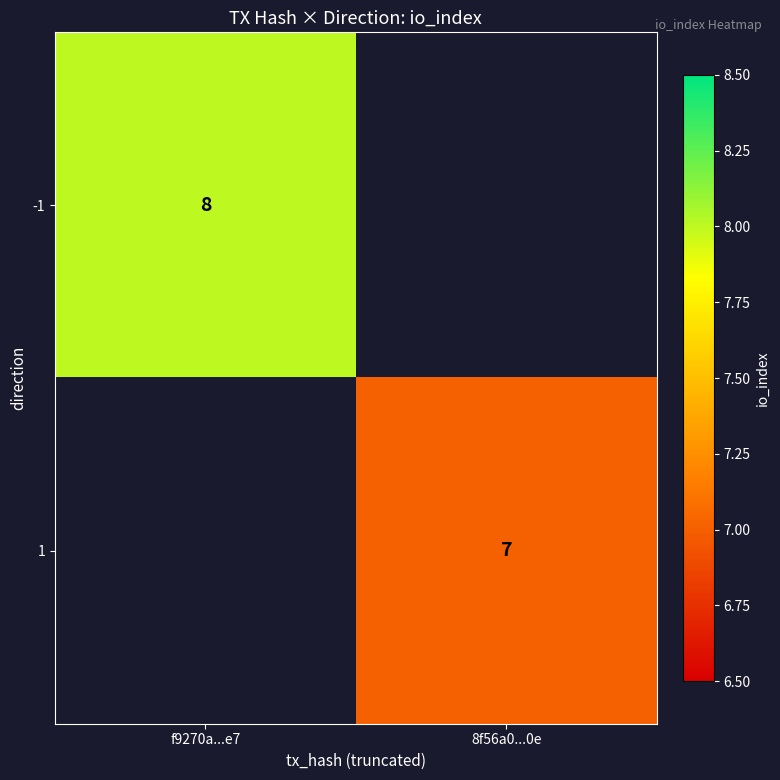

Is it true that -1 equals 8 at f9270a...e7?

True